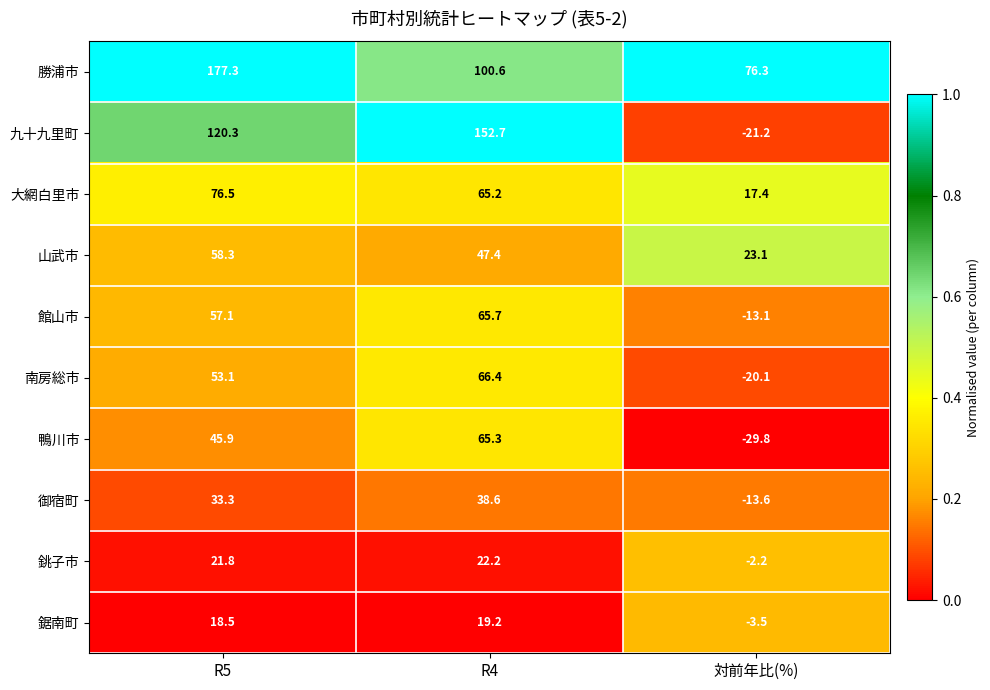

Reading left to right, what are all the values shown in this chart?

勝浦市: 177.3	100.6	76.3
九十九里町: 120.3	152.7	-21.2
大網白里市: 76.5	65.2	17.4
山武市: 58.3	47.4	23.1
館山市: 57.1	65.7	-13.1
南房総市: 53.1	66.4	-20.1
鴨川市: 45.9	65.3	-29.8
御宿町: 33.3	38.6	-13.6
銚子市: 21.8	22.2	-2.2
鋸南町: 18.5	19.2	-3.5